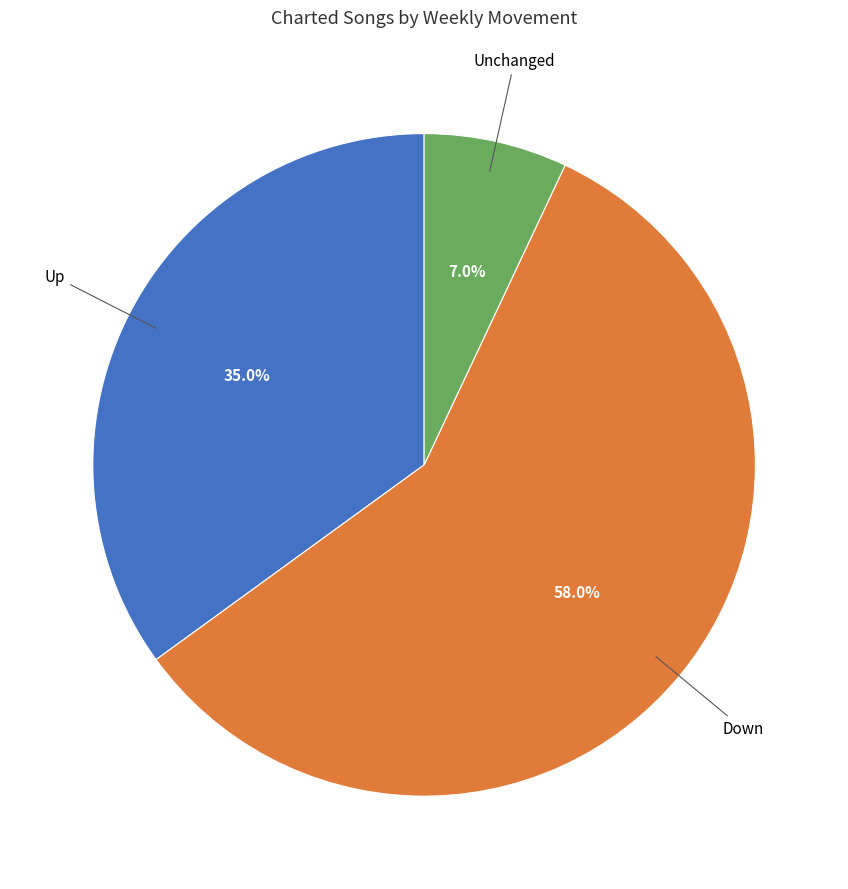

Is there a majority slice in this chart?

Yes